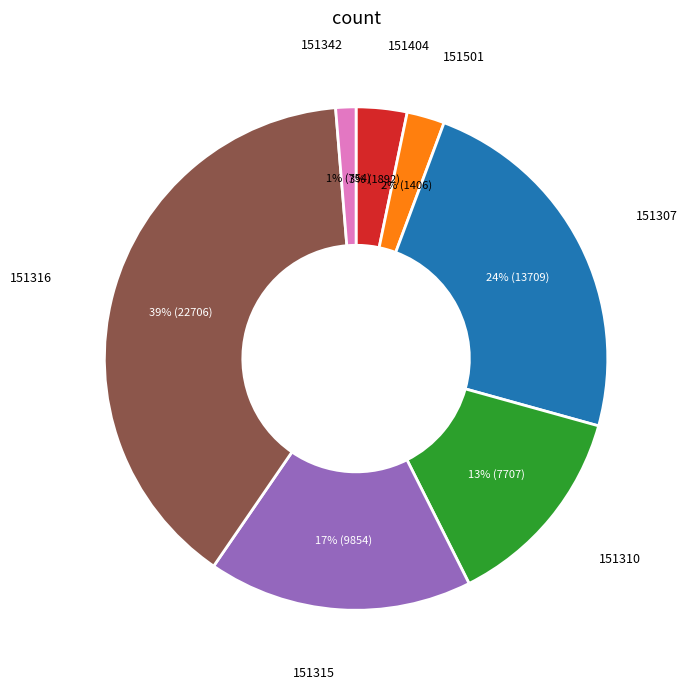

To the nearest percent, what is the difference between the largest and smallest slice percentages?

38%